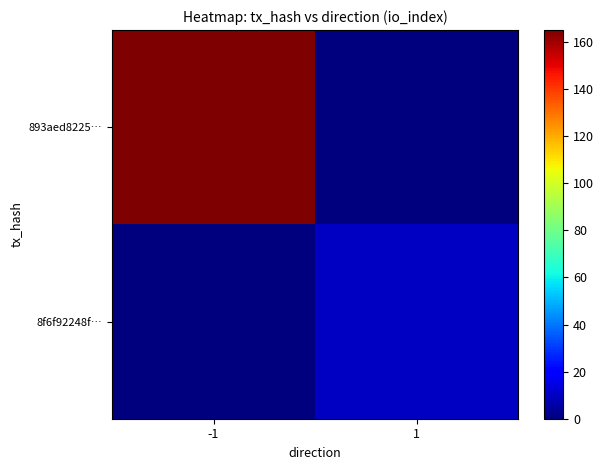

List the series in order of their overall mean, highest first.

893aed8225…, 8f6f92248f…